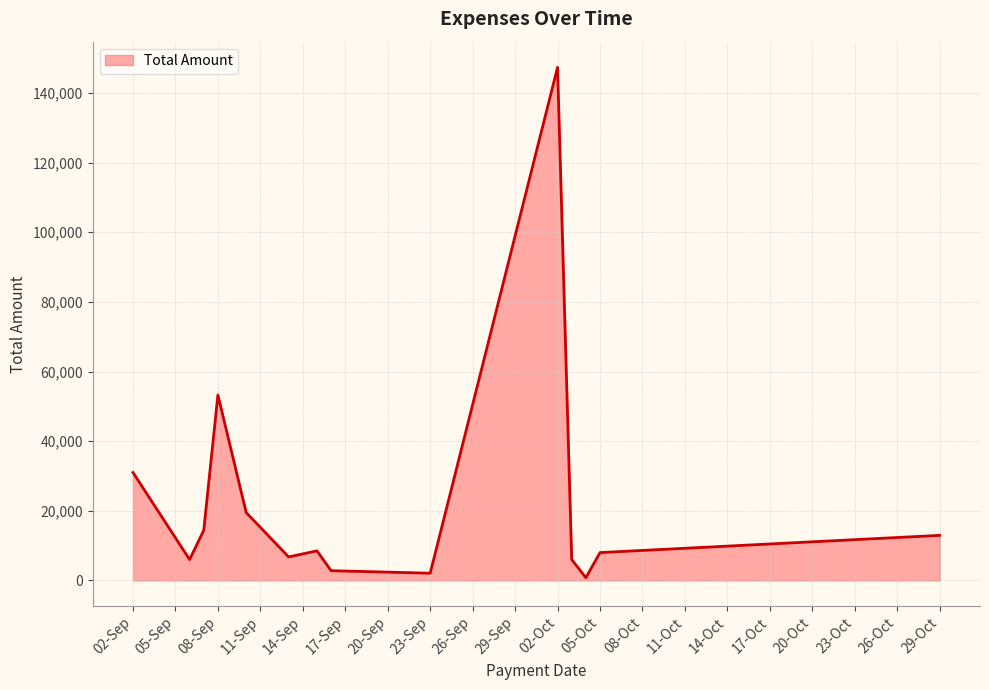

What is the difference between the maximum and minimum values?

146589